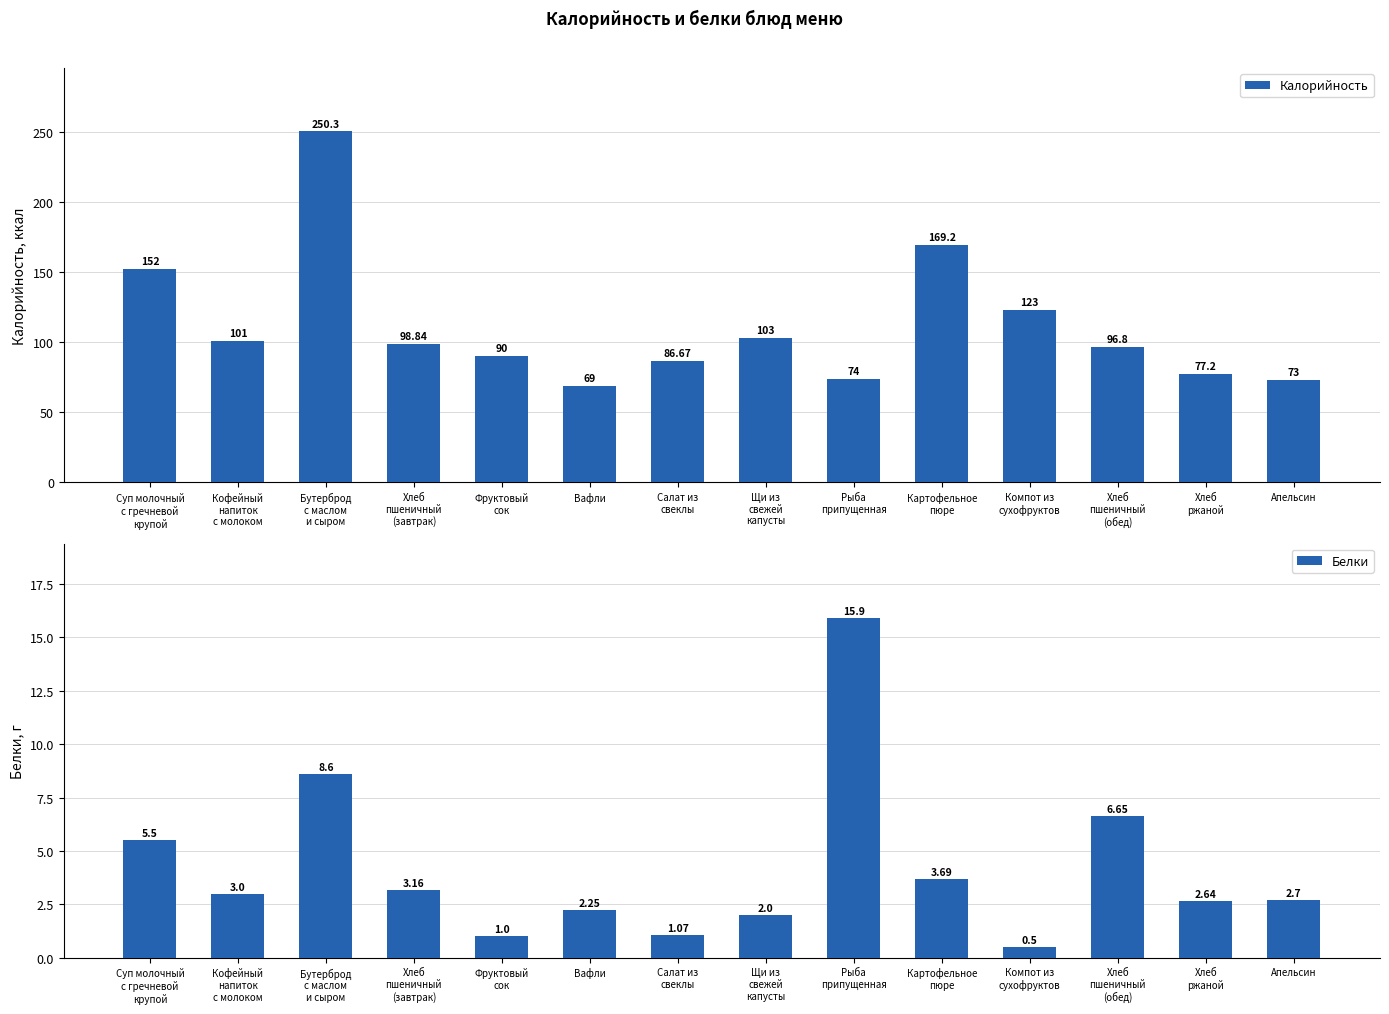

Is the value of Белки at Кофейный
напиток
с молоком greater than the value of Калорийность at Апельсин?

No